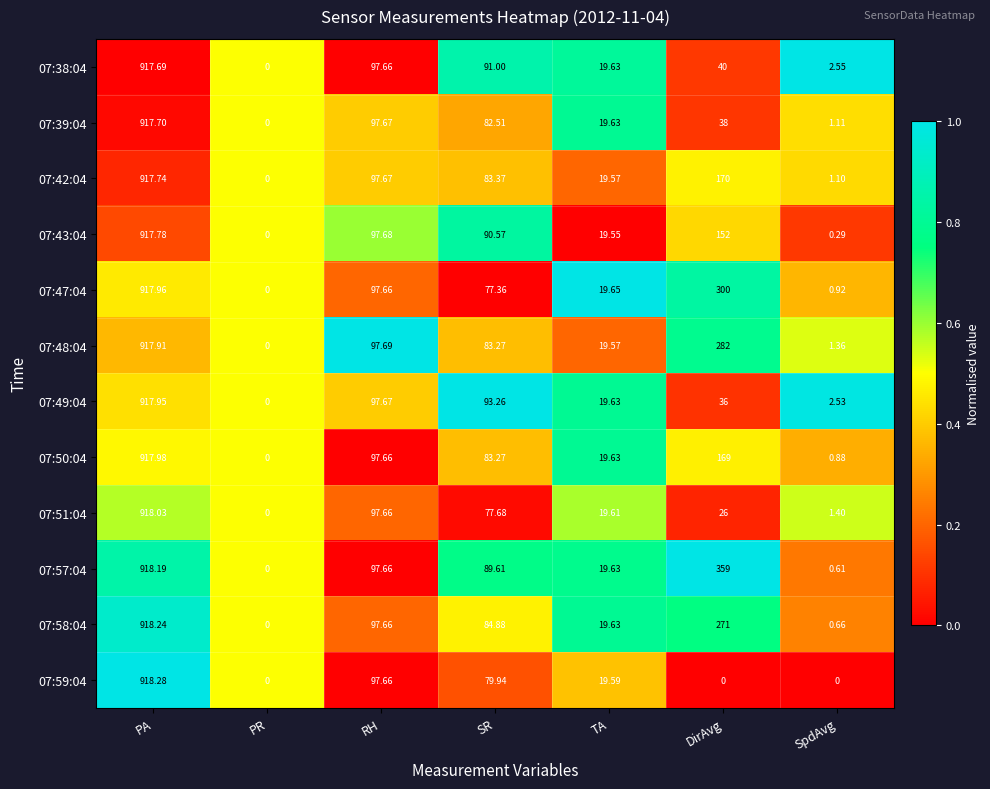

Where does the 07:38:04 series first go above 40?

PA